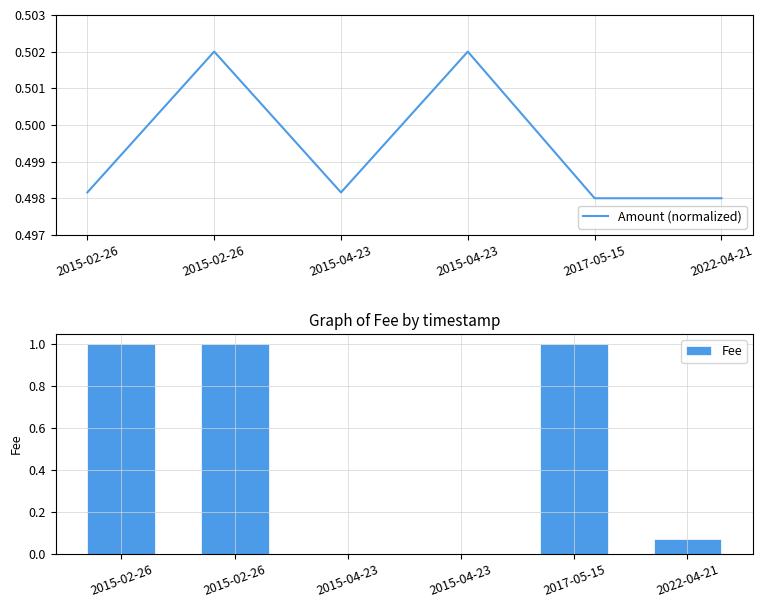

List the series in order of their peak value, highest first.

Fee, Amount (normalized)